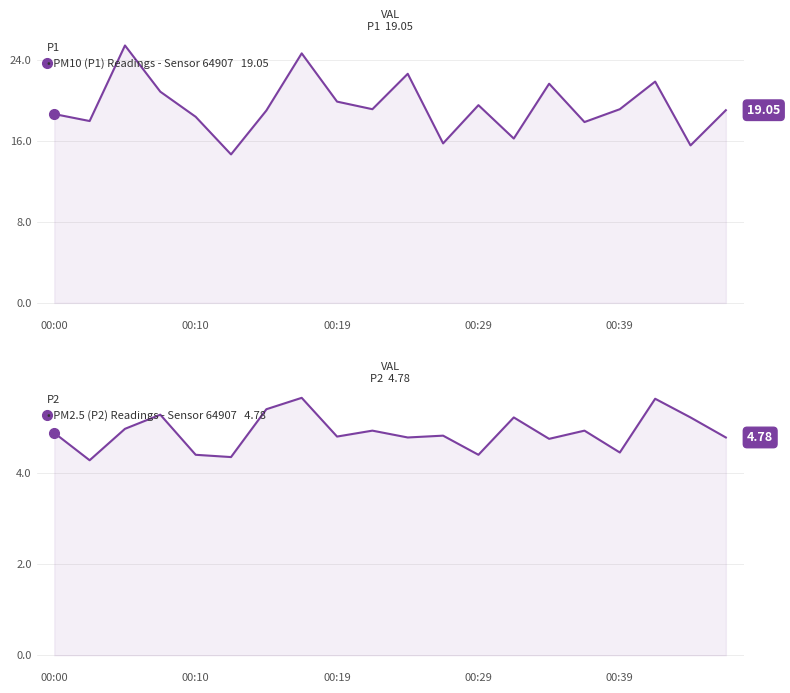

True or false: P2 and P1 intersect in this chart.

False